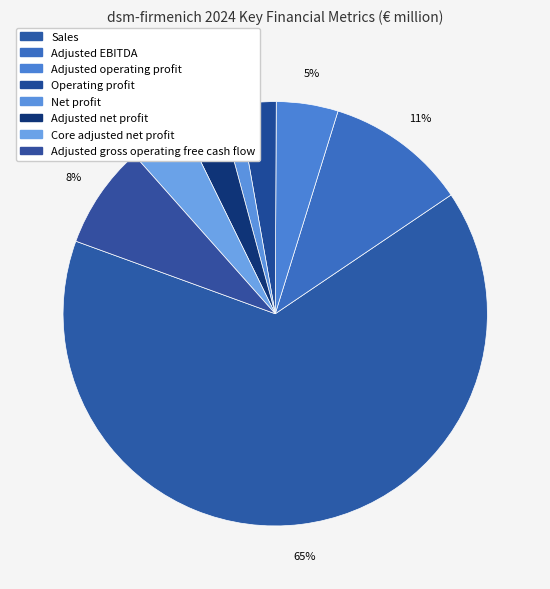

What is the change in value from Adjusted net profit to Adjusted gross operating free cash flow?

+951